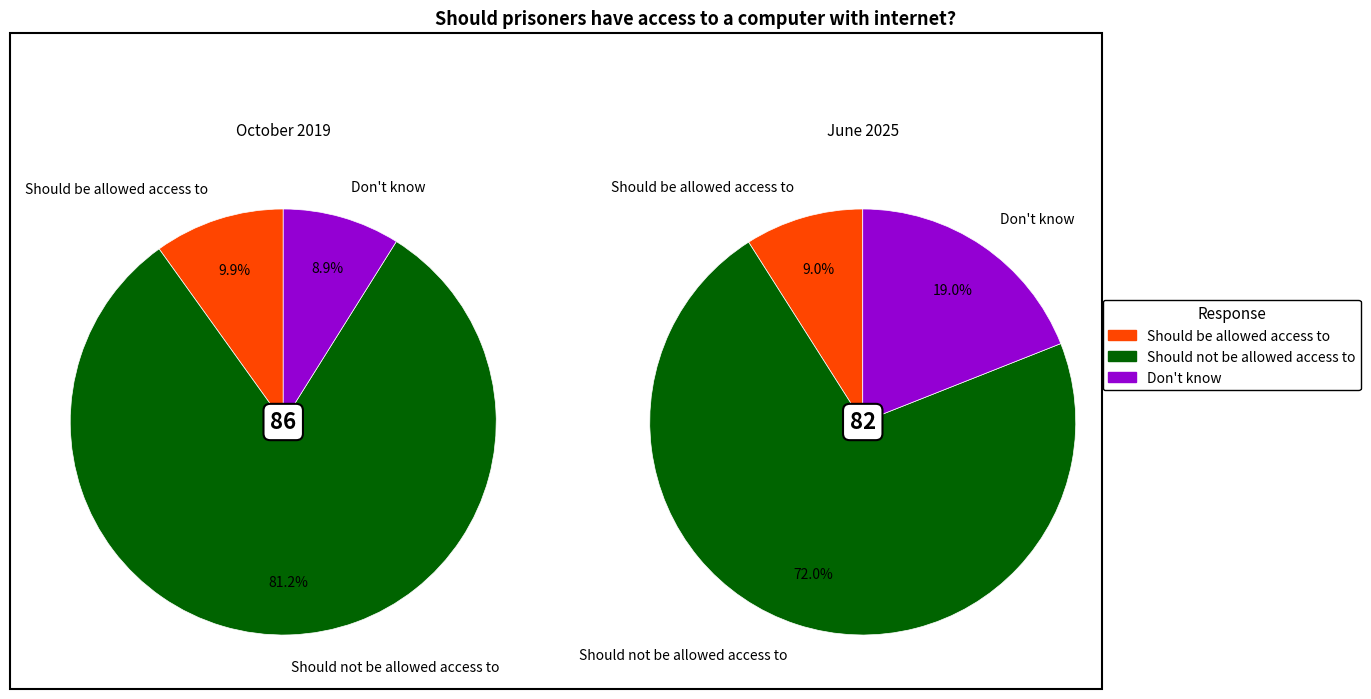

To the nearest percent, what is the combined percentage of Don't know and Should be allowed access to?

19%